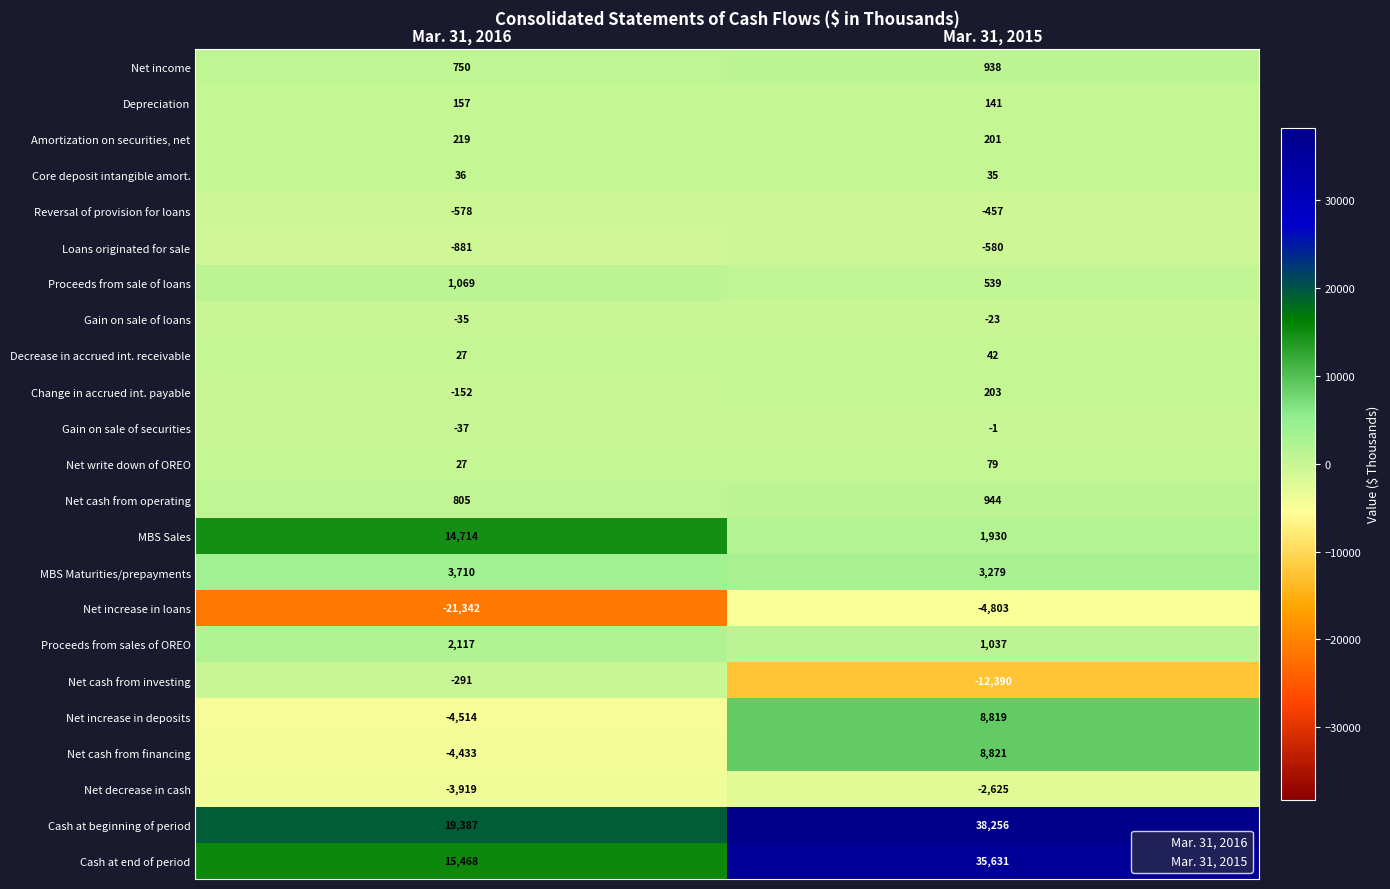

The Depreciation series shows 75 at Mar. 31, 2016. True or false?

False